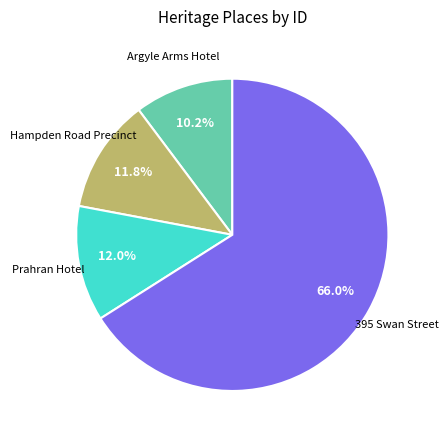

What is the smallest slice in the pie chart?

Argyle Arms Hotel